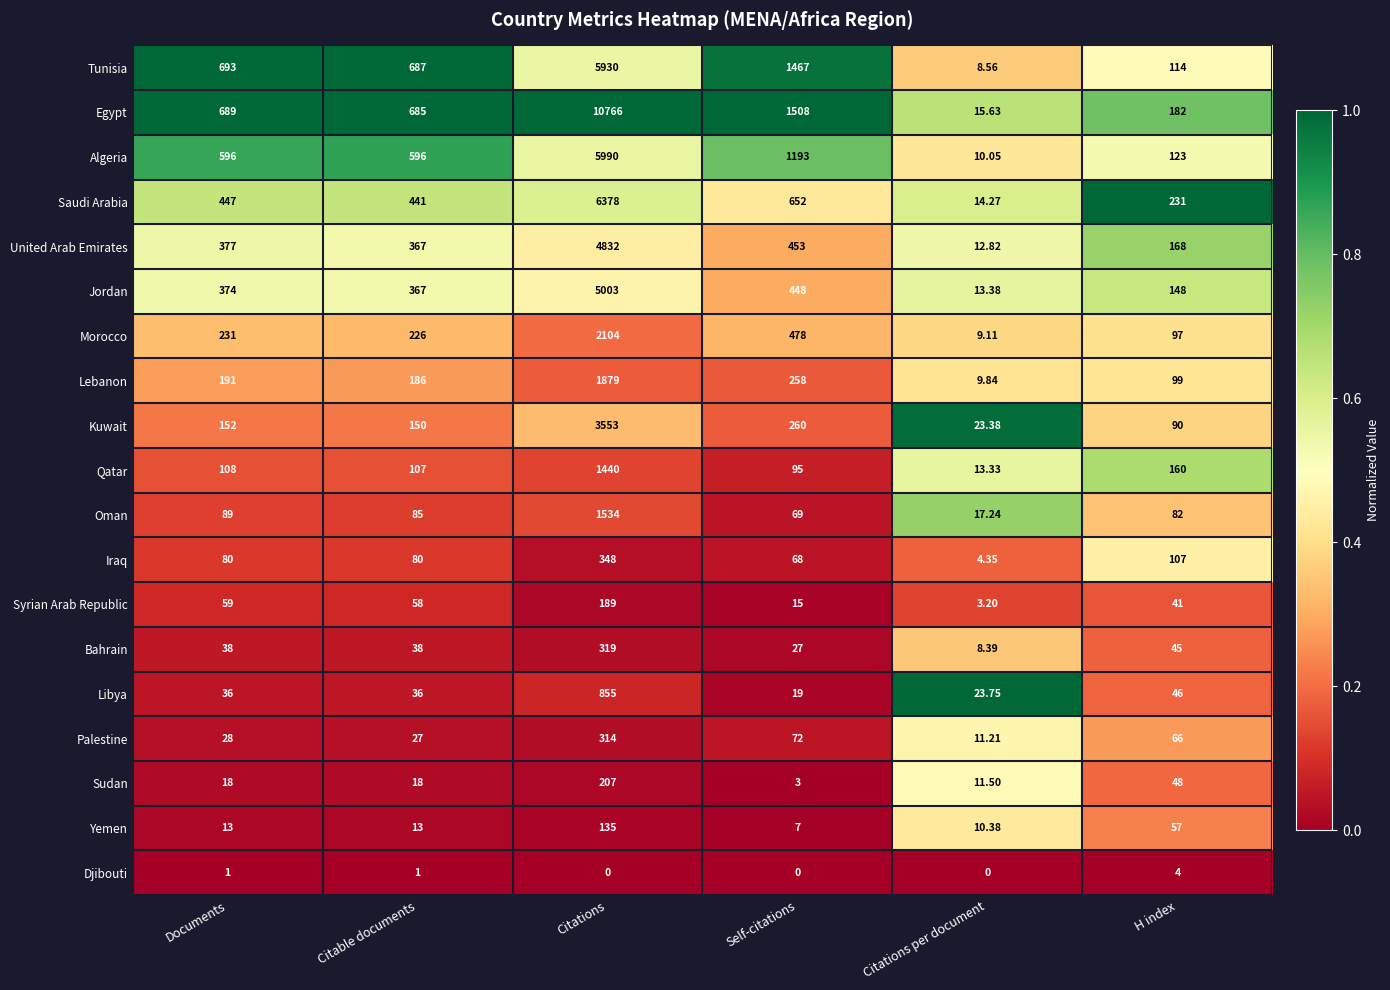

Which series has the largest total across all categories?

Egypt